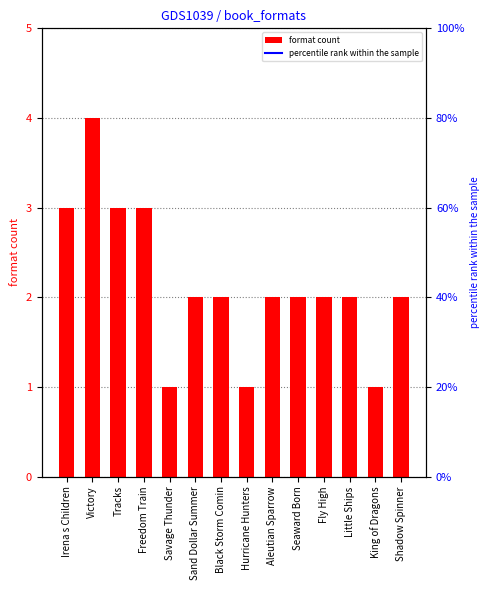

How many values are between 2 and 3?

10